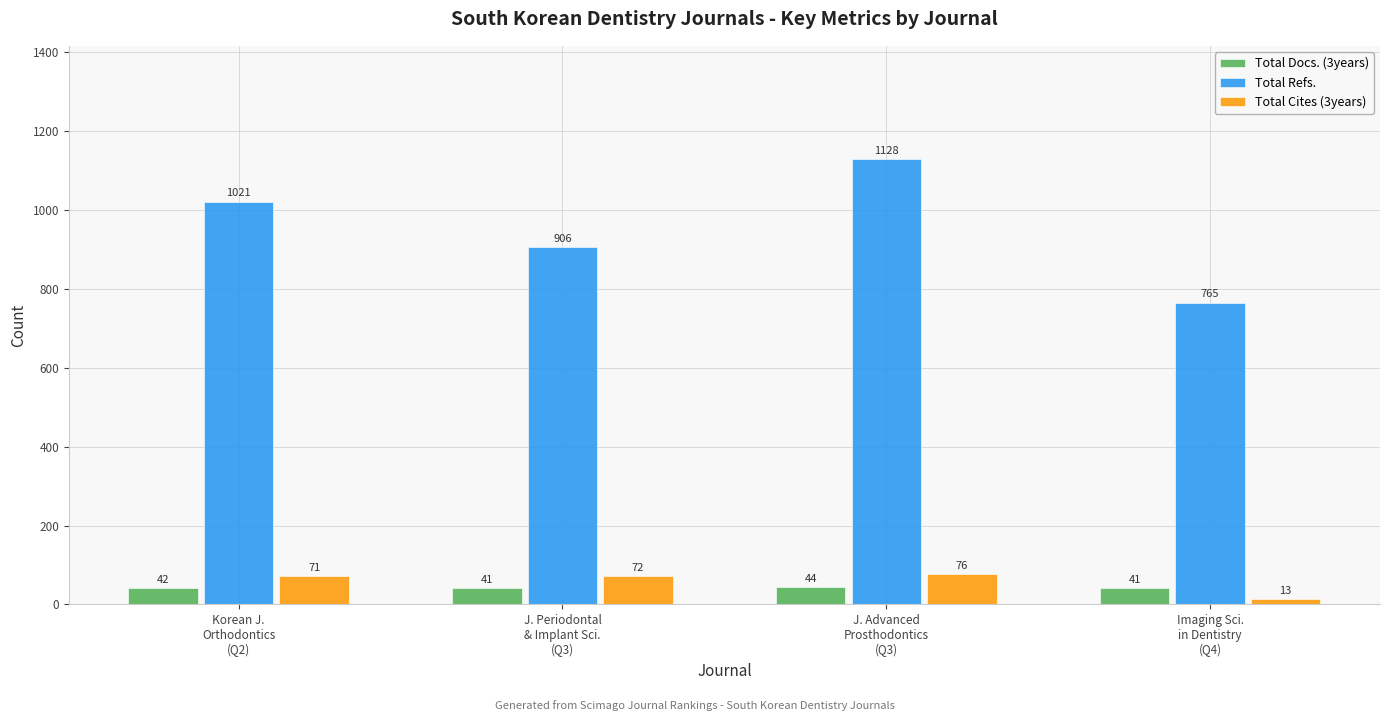

Reading left to right, what are all the values shown in this chart?

Total Docs. (3years): 42	41	44	41
Total Refs.: 1021	906	1128	765
Total Cites (3years): 71	72	76	13